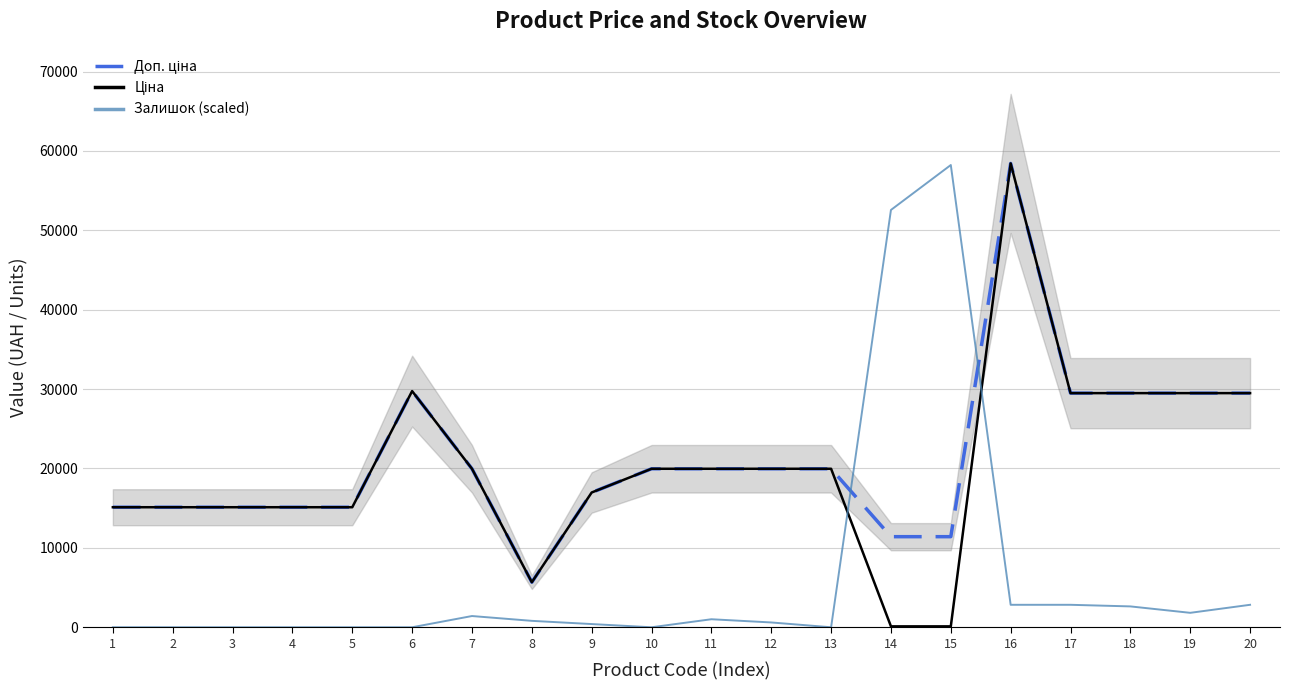

How many data points in Залишок (scaled) are less than 808?

10